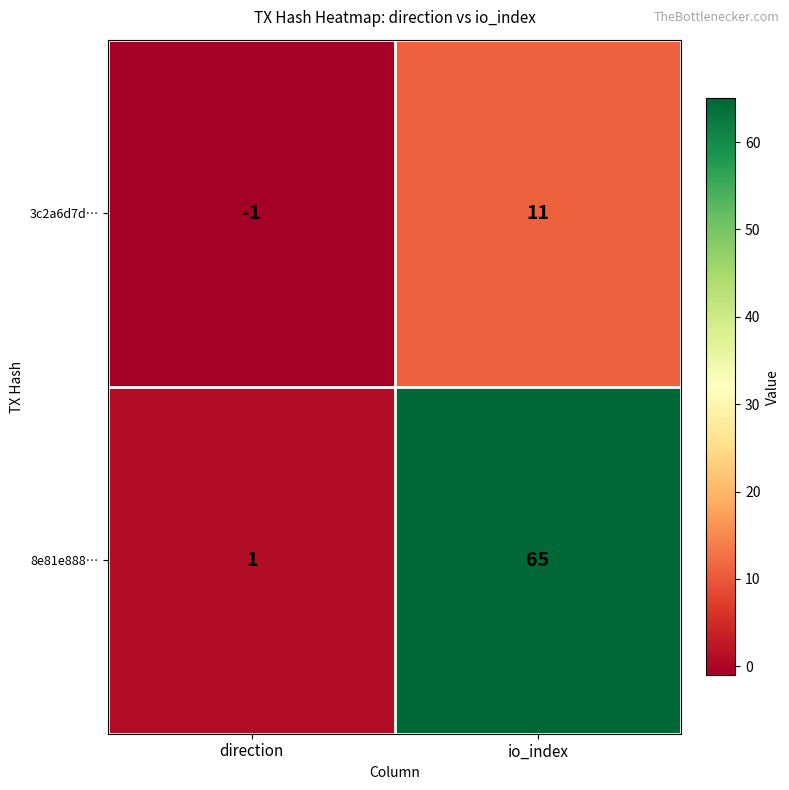

Rank the series by their maximum value, from lowest to highest.

3c2a6d7d…, 8e81e888…